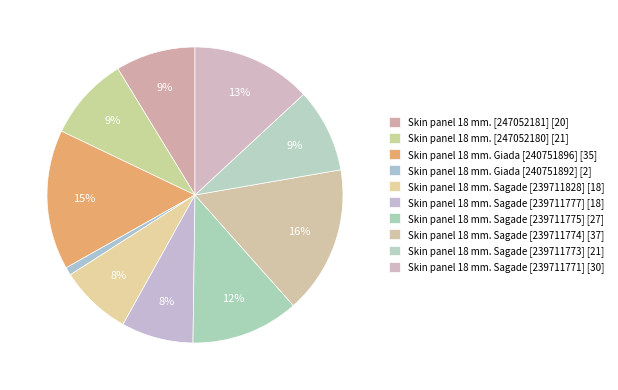

Does any single category account for the majority?

No